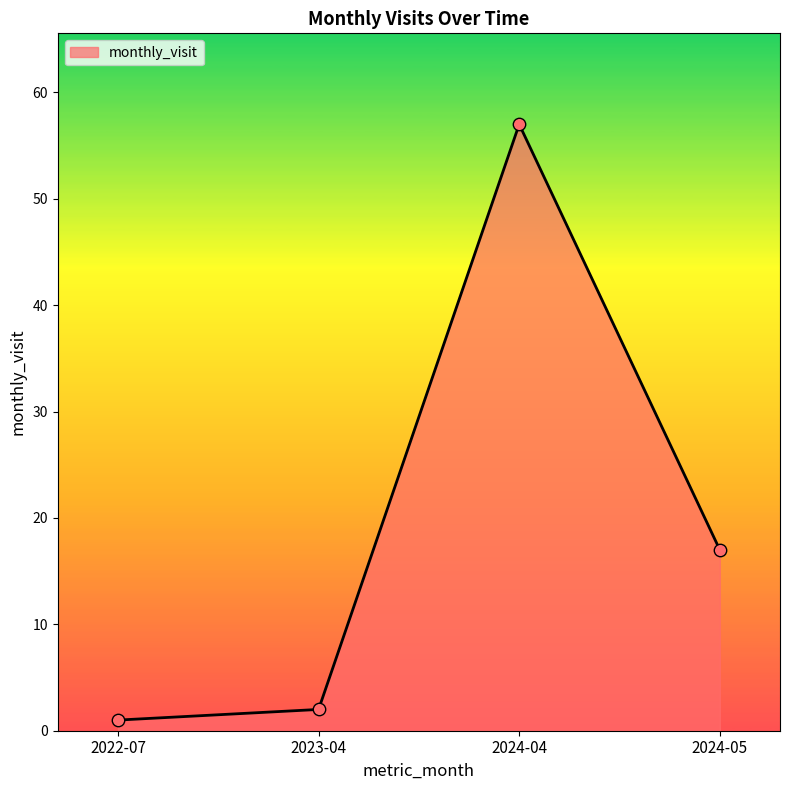

What is the change in value from 2022-07 to 2024-05?

+16